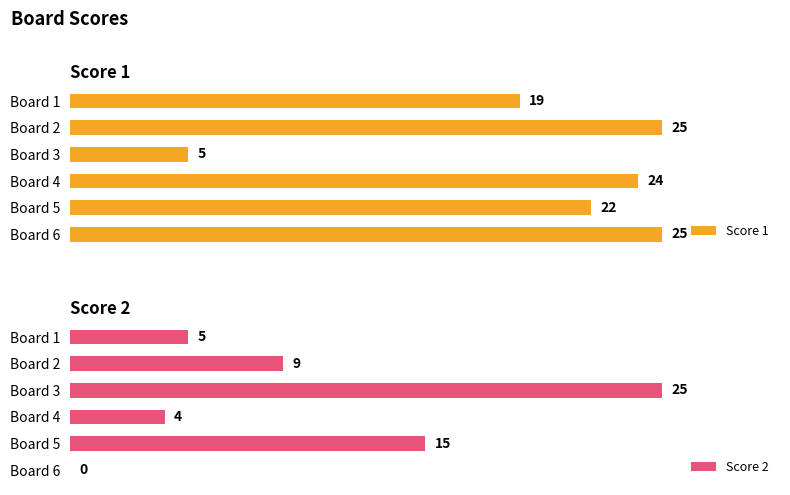

Which series has the widest spread of values?

Score 2